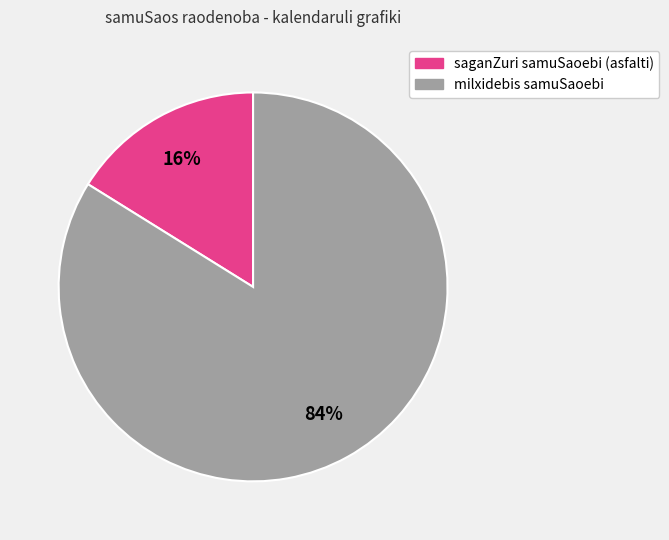

Is there any slice that represents more than half of the pie?

Yes